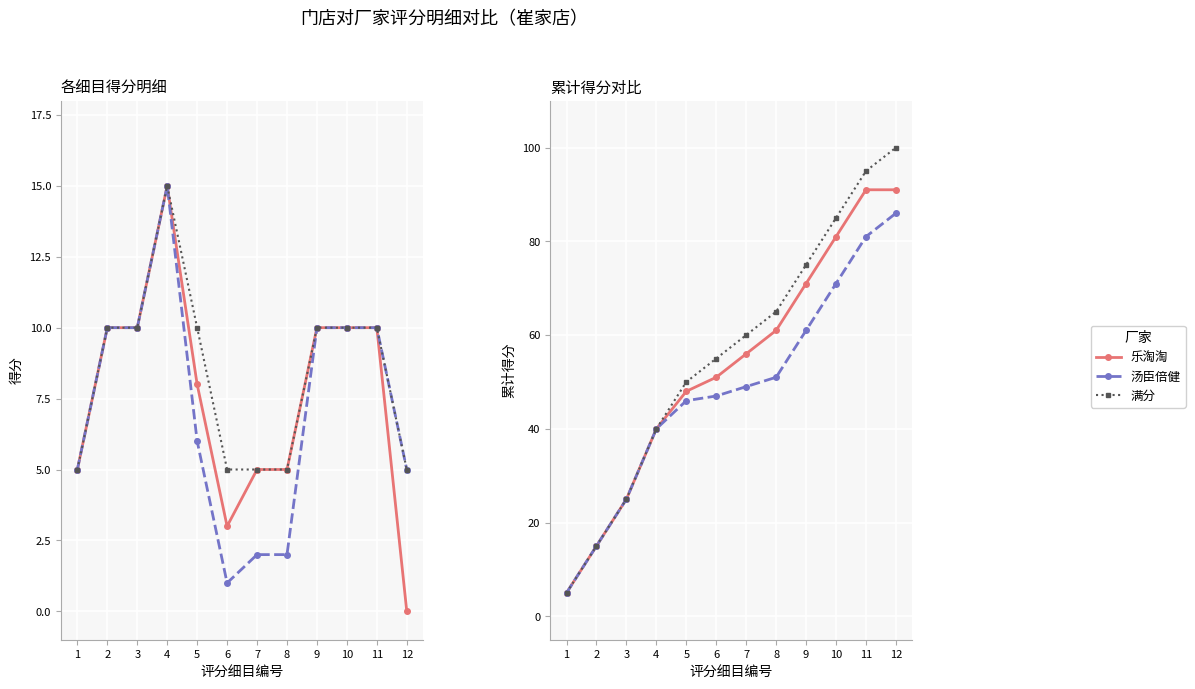

How many 满分 values are between 40 and 85?

7